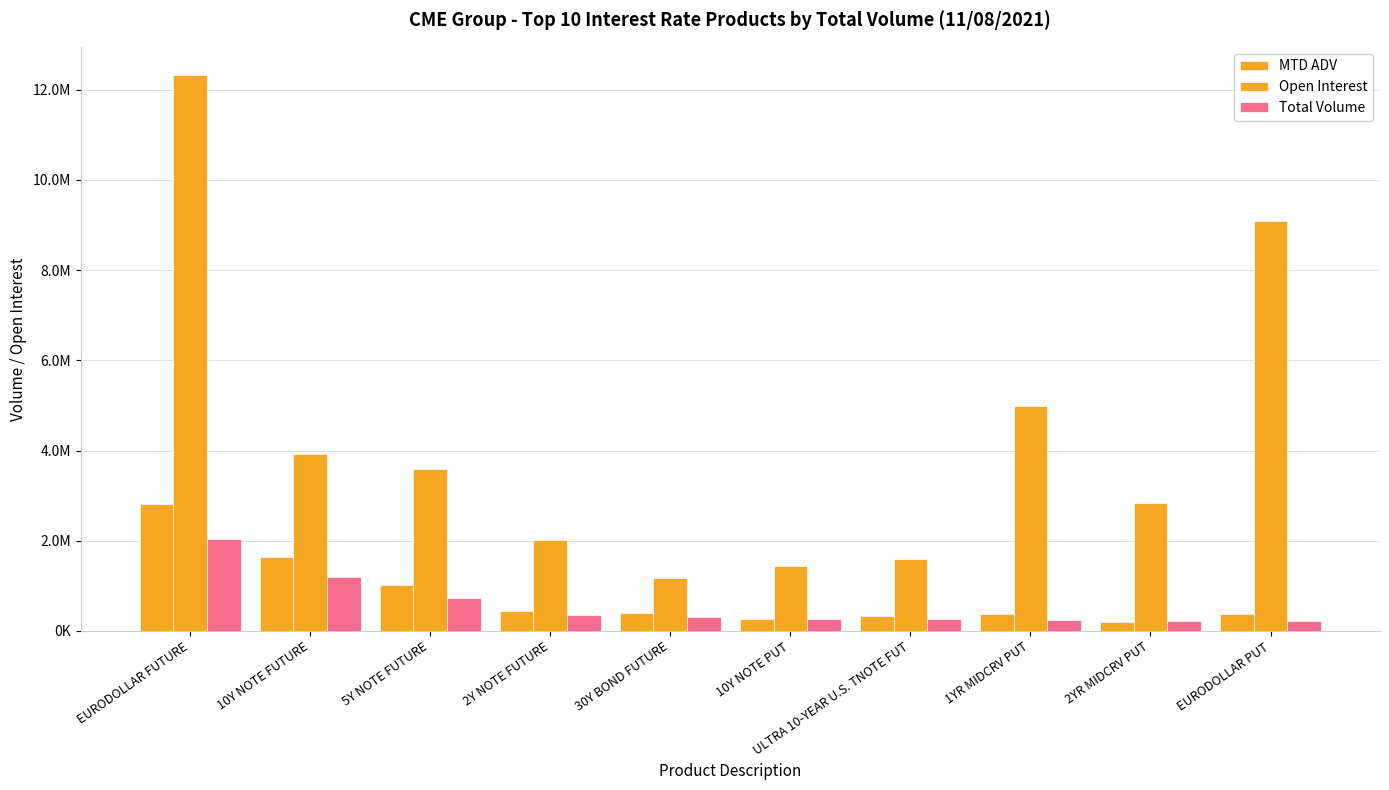

Does the chart contain stacked bars?

No